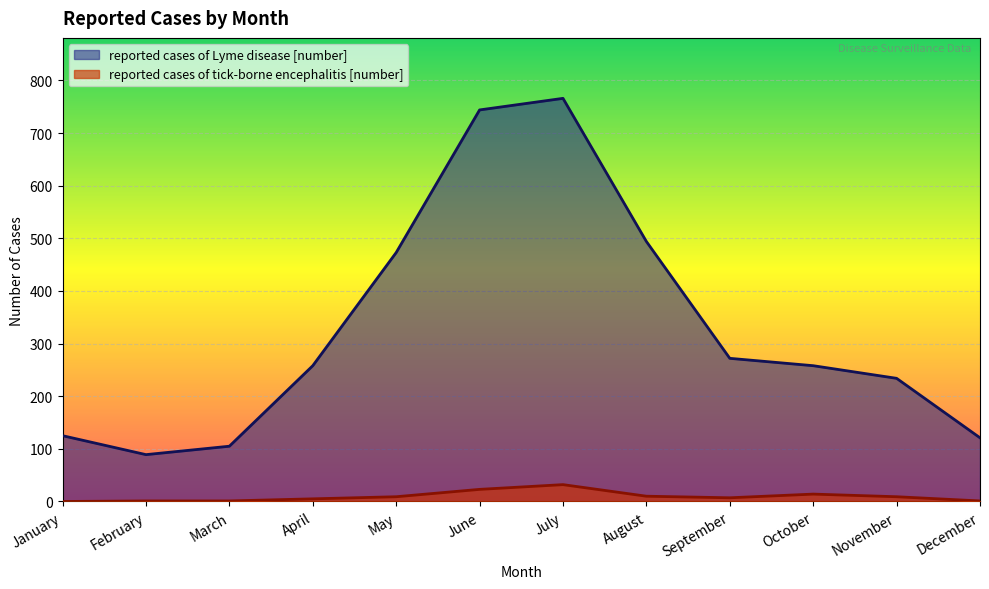

True or false: reported cases of tick-borne encephalitis [number] and reported cases of Lyme disease [number] cross at least once.

False